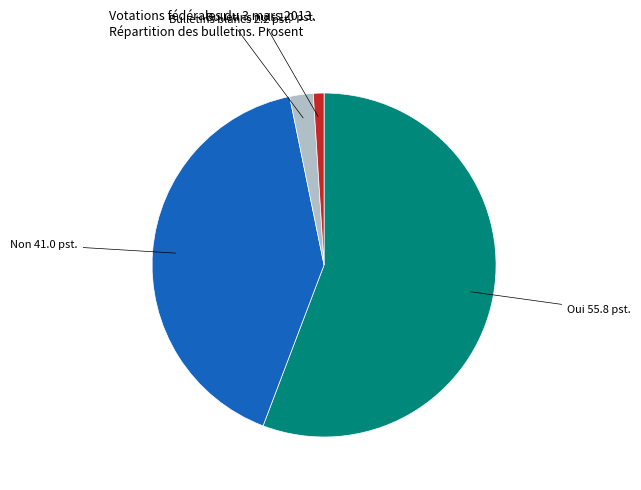

Does Oui account for over 50% of the chart?

Yes